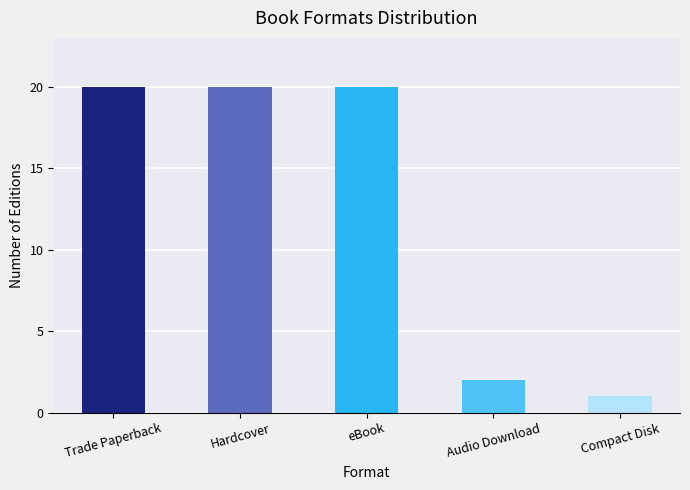

Where is the data nearest to the value 10?

Audio Download